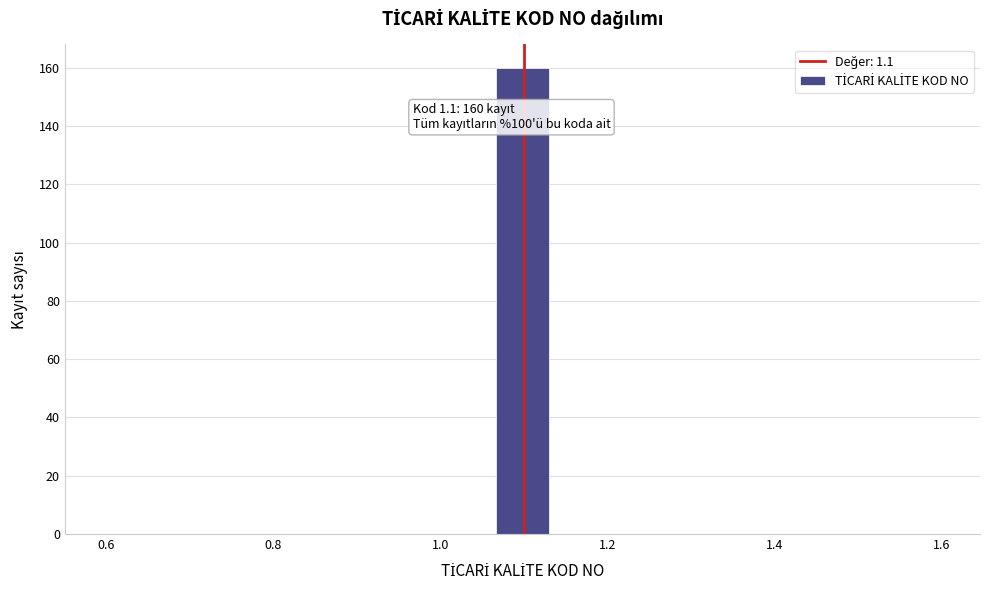

Read against the x-axis, roughly where is the centre of the tallest bar?

1.10